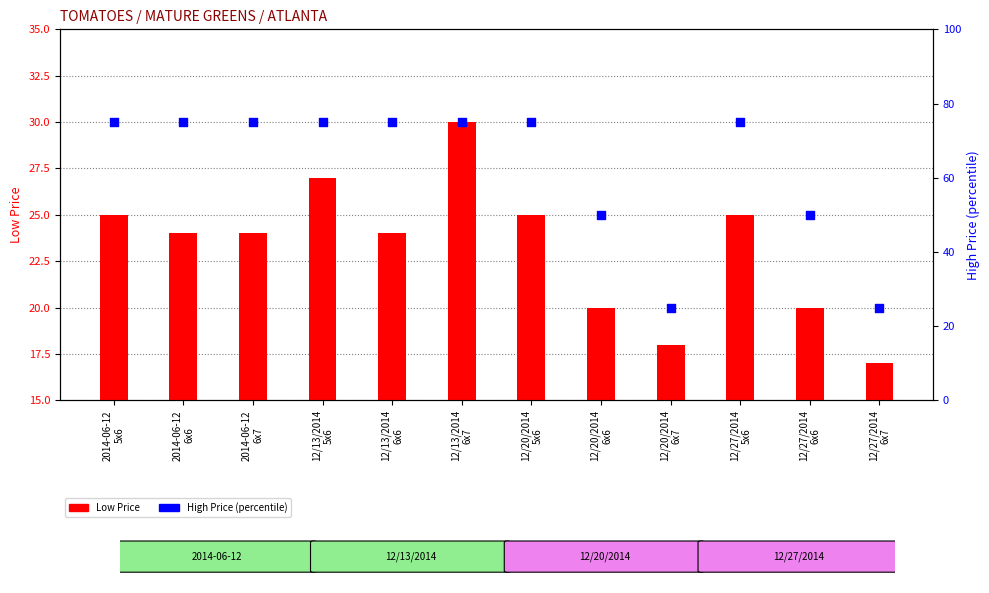

What are all the series names shown in the legend?

Low Price, High Price (percentile)